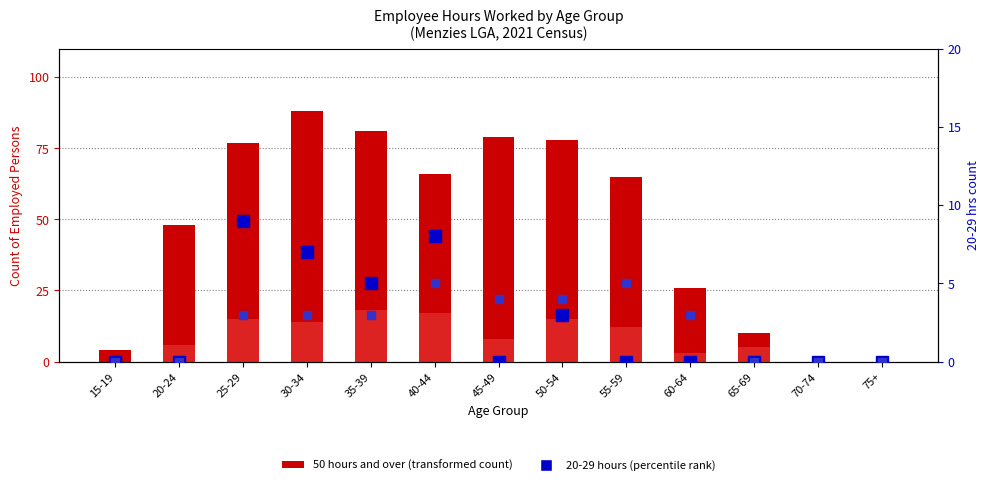

The 45-49 hours series shows 12 at 55-59. True or false?

True